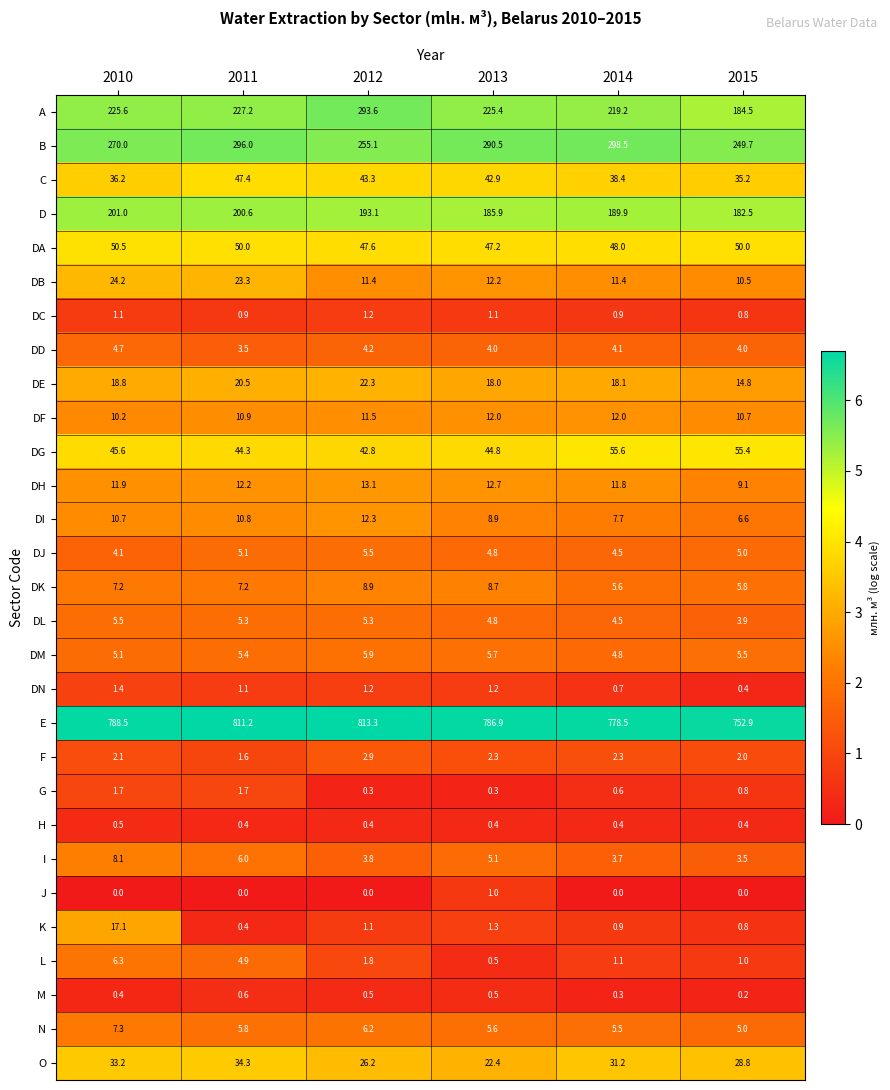

What is the spread (max minus min) of values at 2013?

786.6